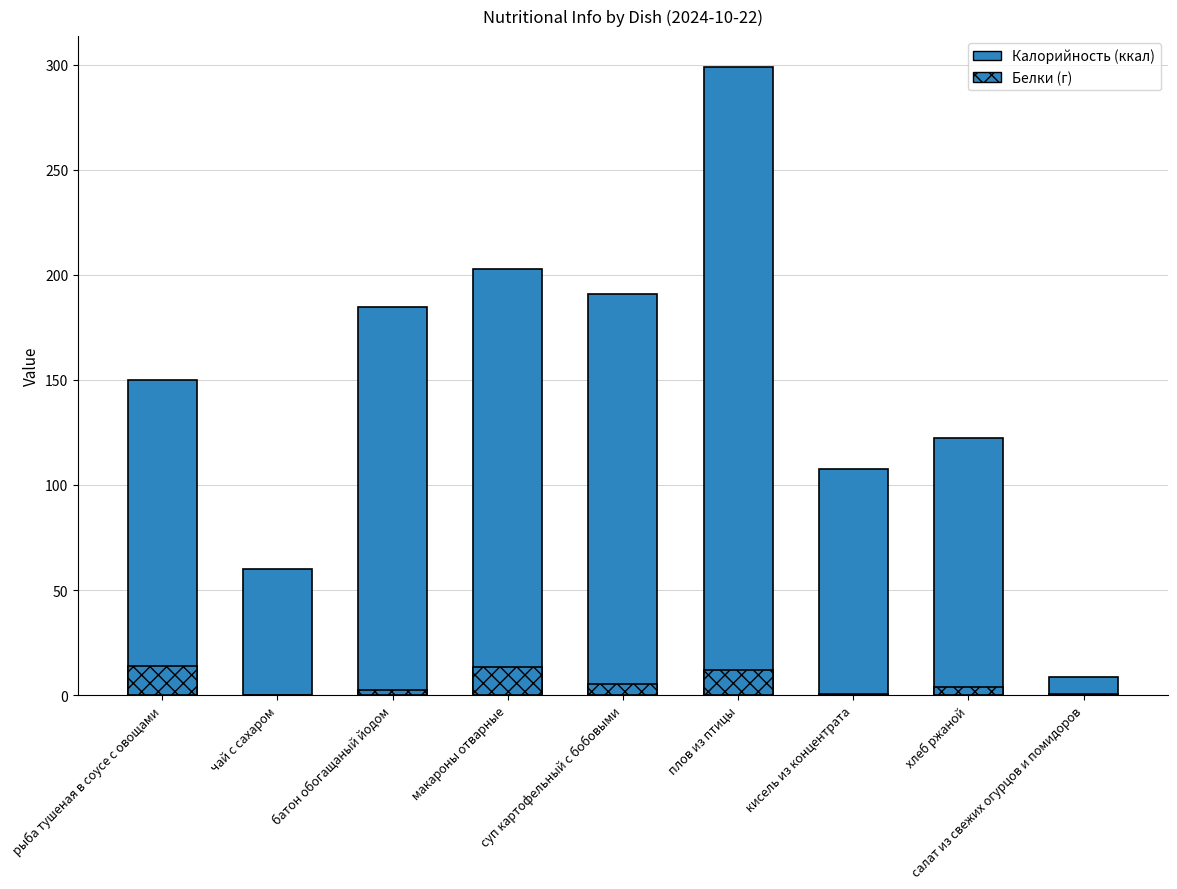

Is it true that Калорийность (ккал) equals 81.1 at хлеб ржаной?

False